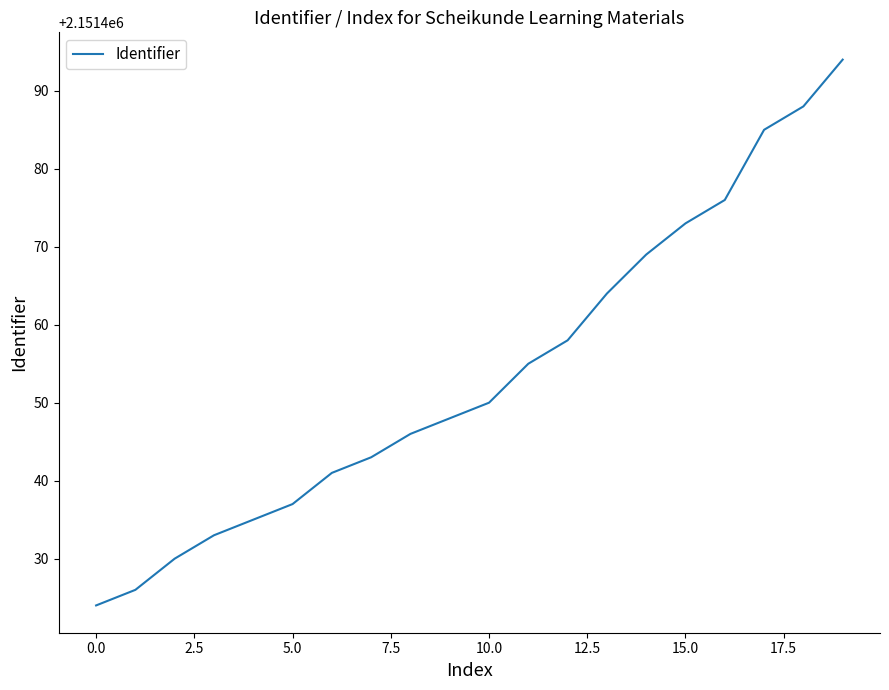

What is the greatest value displayed?

2151494